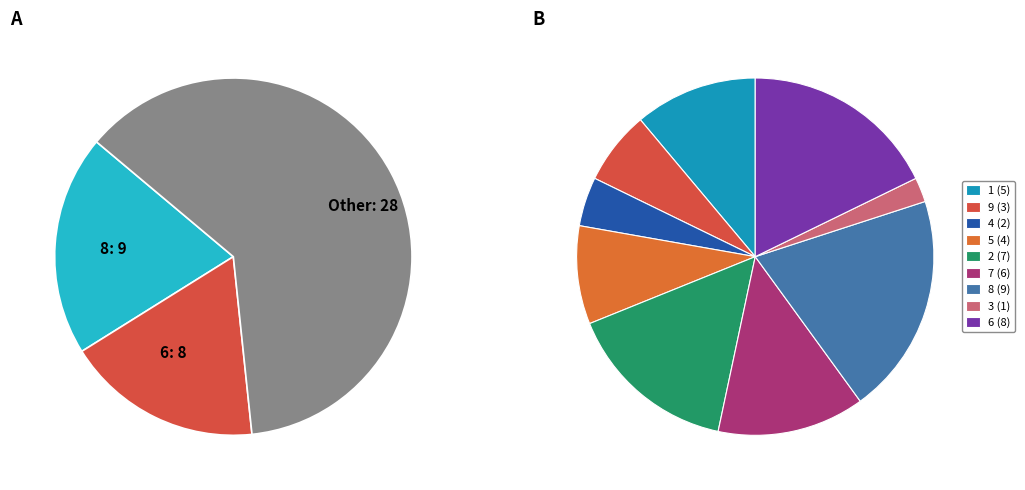

Count the number of slices in the pie.

9